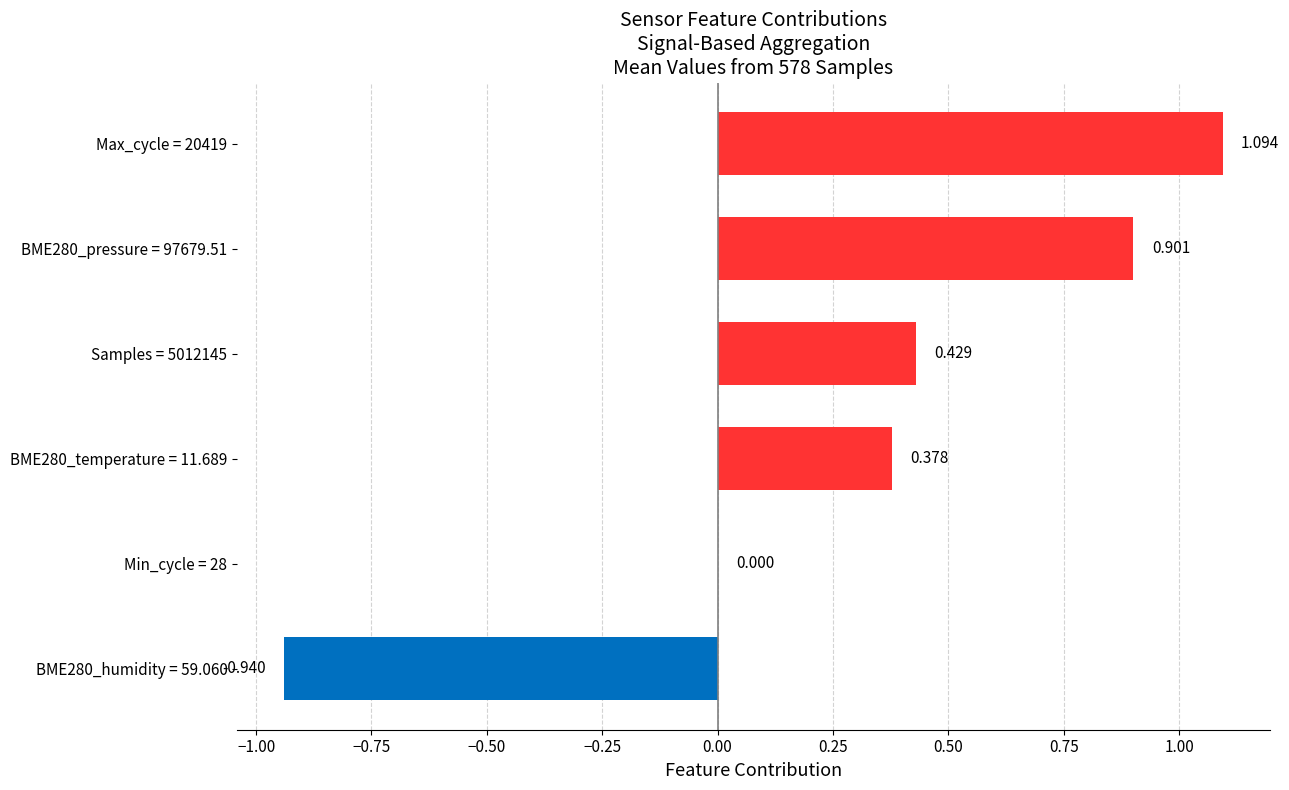

How many data points does each series have?

6